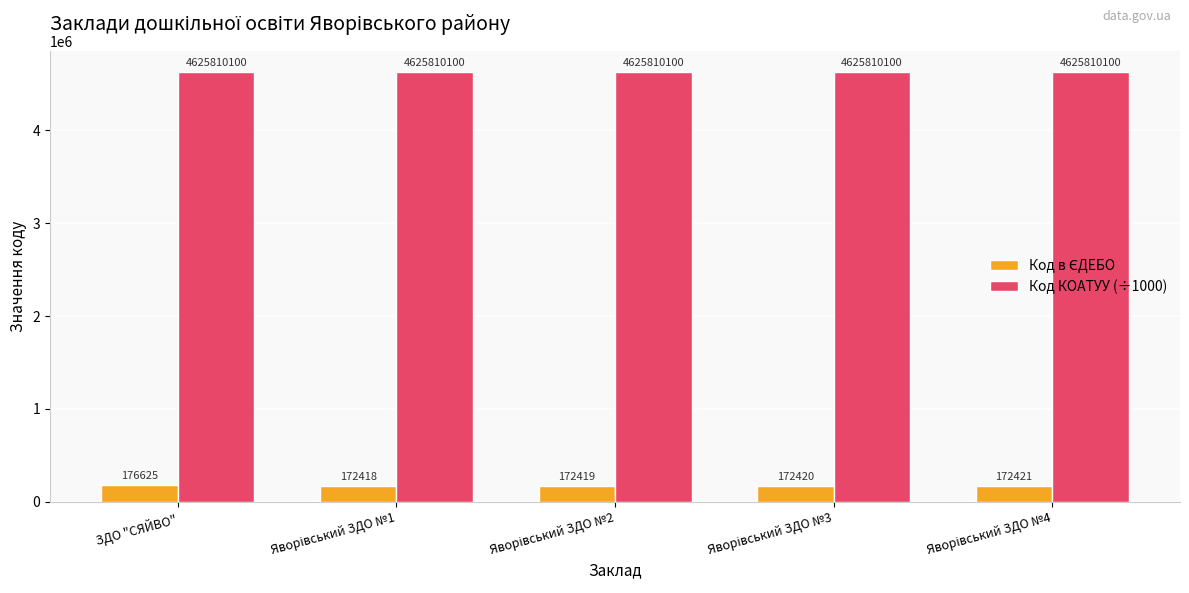

What is the smallest value displayed?

172418.0